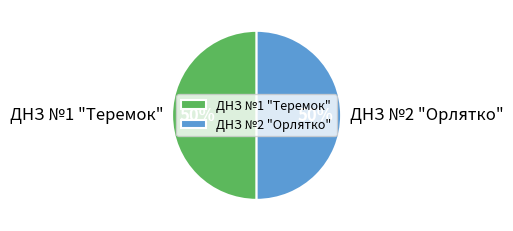

To the nearest percent, what is the average slice percentage?

50%